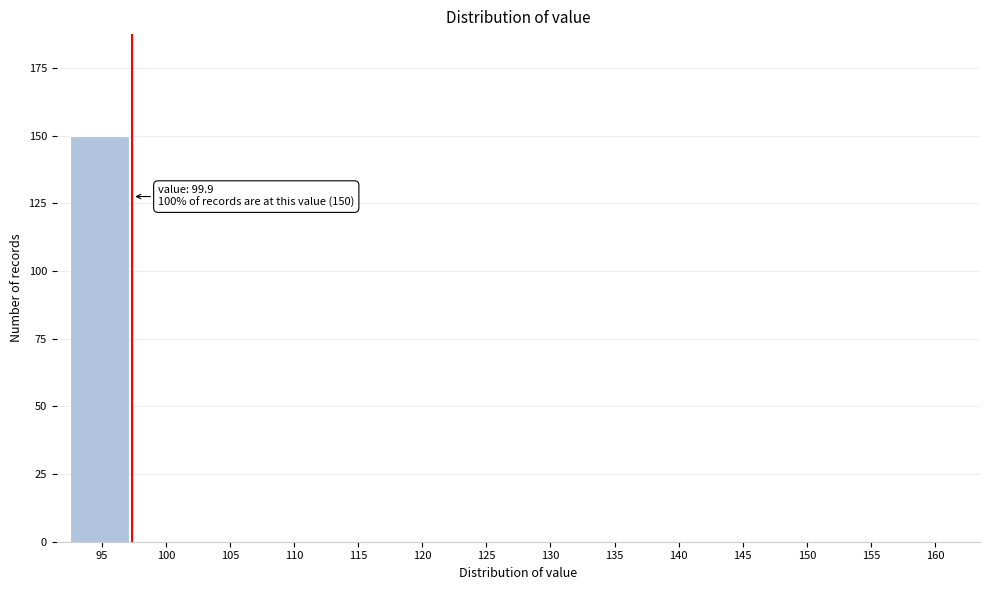

Reading left to right, transcribe all the data shown in this chart.

95=150	100=0	105=0	110=0	115=0	120=0	125=0	130=0	135=0	140=0	145=0	150=0	155=0	160=0